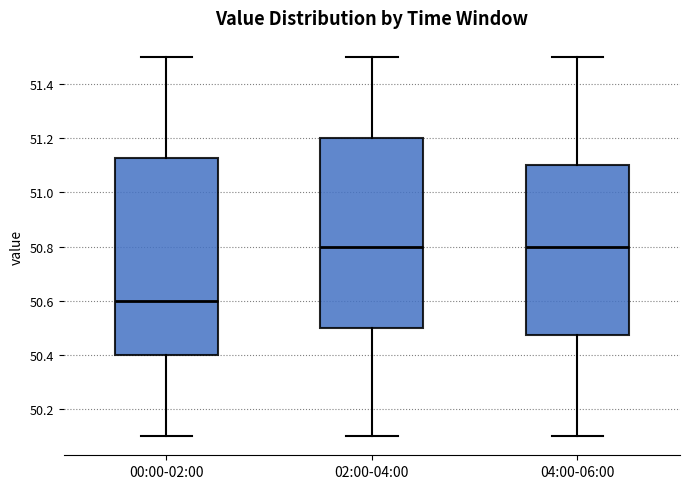

Reading left to right, transcribe this box plot: for each box, give where its median line is, the range the box spans, and where its two whiskers end, as read against the y-axis. The values are not printed on the chart, so give them approximately, as read against the axis.

00:00-02:00: median 50.60, box 50.40 to 51.12, whiskers 50.10 to 51.50
02:00-04:00: median 50.80, box 50.50 to 51.20, whiskers 50.10 to 51.50
04:00-06:00: median 50.80, box 50.48 to 51.10, whiskers 50.10 to 51.50